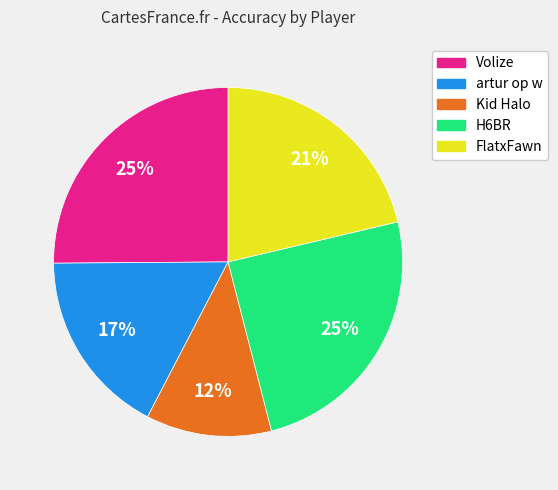

Is it true that H6BR is 14% of the pie?

False